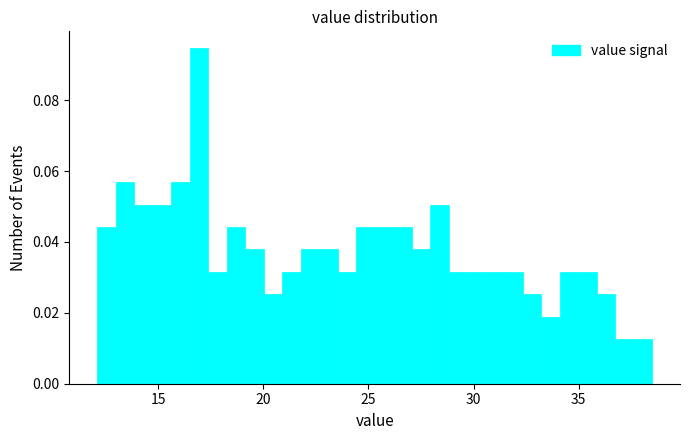

Around what value on the x-axis is the tallest bar? Give the approximate position of its centre, as read against the axis.

17.0